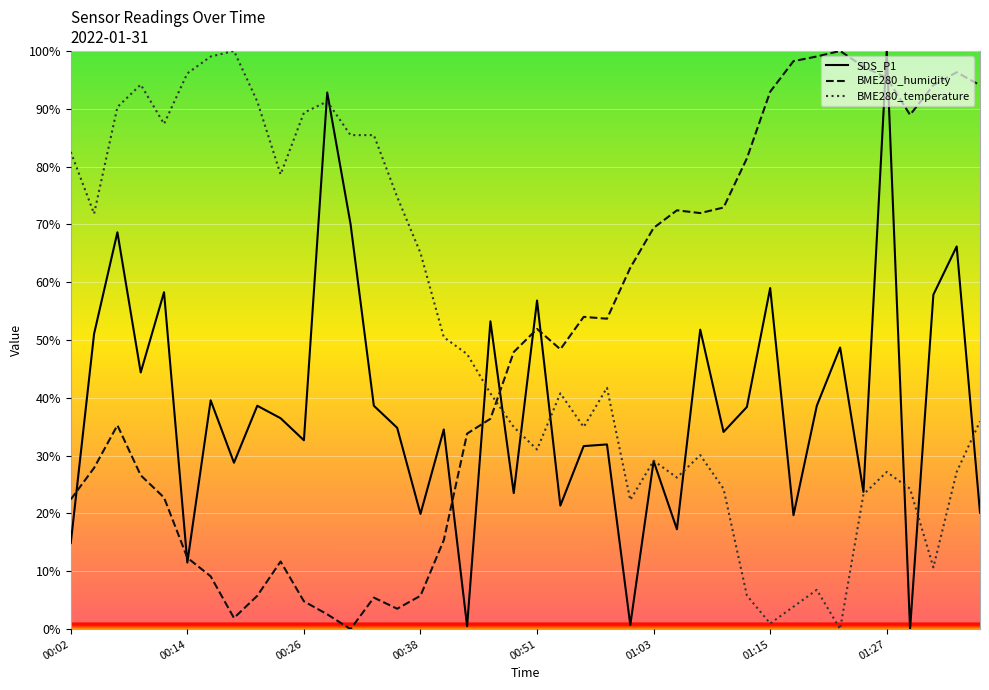

How many intersections are there between BME280_humidity and BME280_temperature?

1